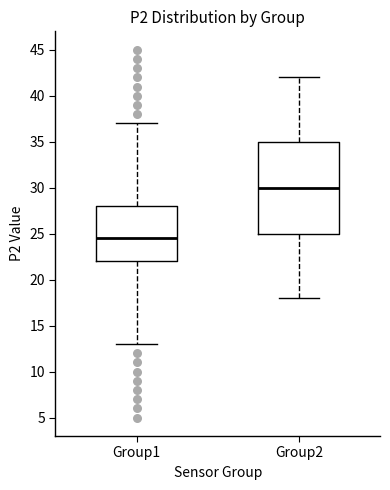

Reading left to right, read every box against the y-axis: the position of its median line, the range the box covers, and the ends of its whiskers. The values are not printed on the chart, so give them approximately, as read against the axis.

Group1: median 24.5, box 22.0 to 28.0, whiskers 13.0 to 37.0
Group2: median 30.0, box 25.0 to 35.0, whiskers 18.0 to 42.0